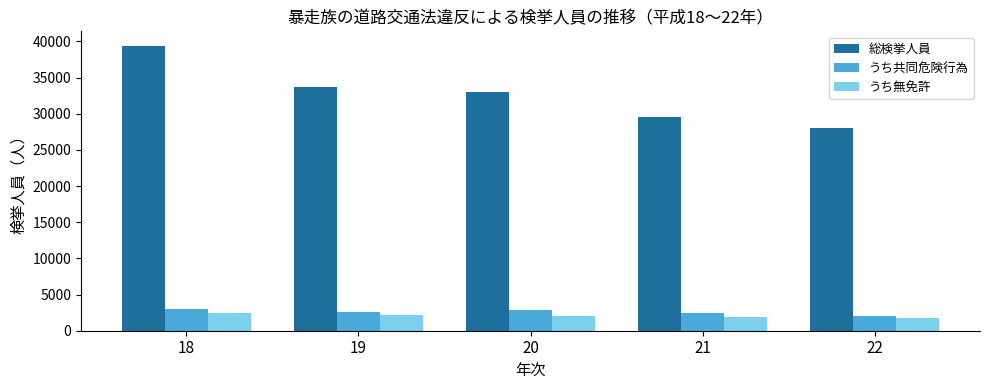

How many bars are there in total?

15